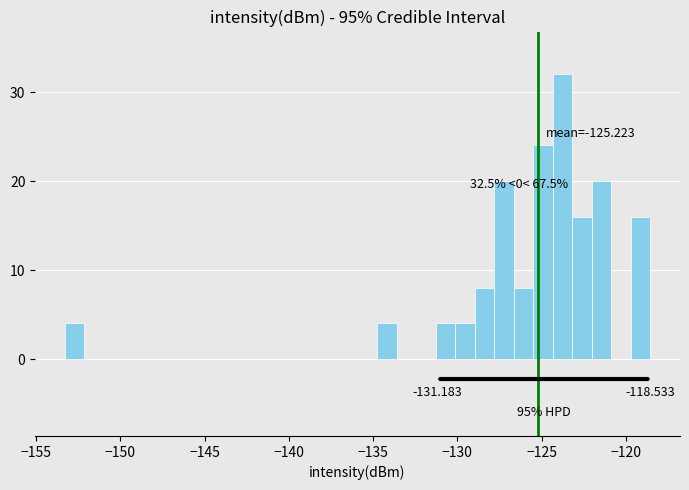

Read against the x-axis, roughly where is the centre of the tallest bar?

-124.0